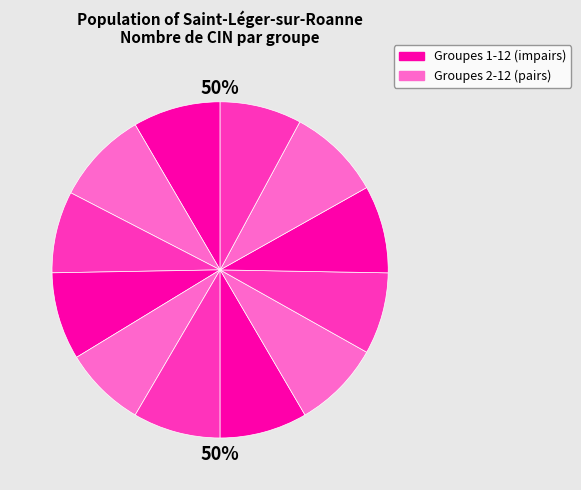

The 2 slice represents 1% of the pie. True or false?

False